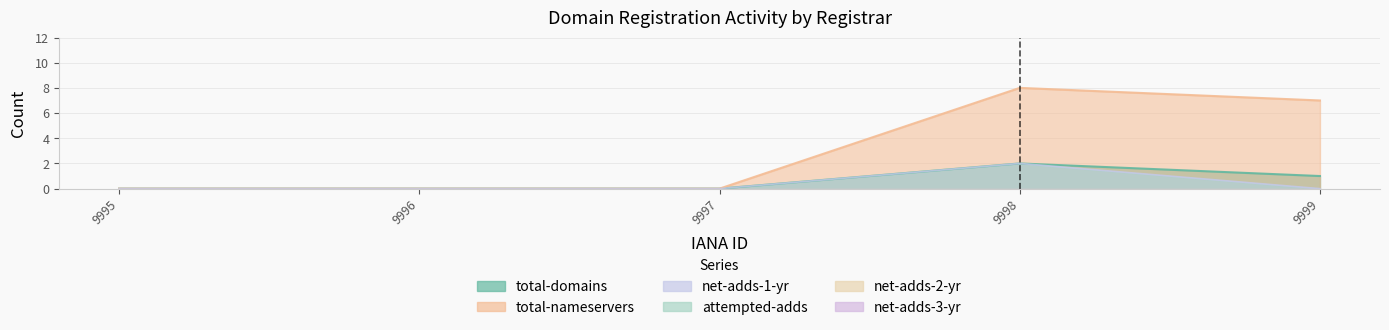

What is the total value across all series at 9998?

12